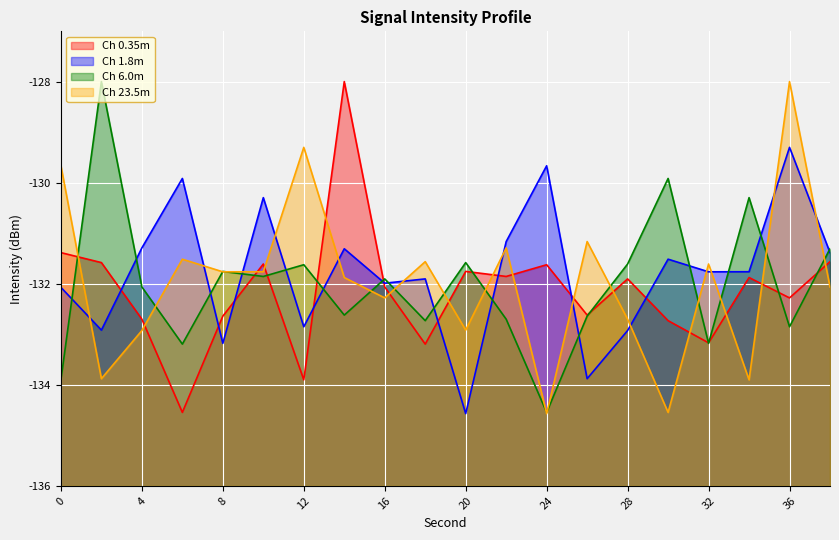

Rank the categories by intensity_3 value from lowest to highest.

24, 0, 6, 32, 36, 18, 22, 26, 14, 4, 16, 10, 8, 12, 28, 20, 38, 34, 30, 2